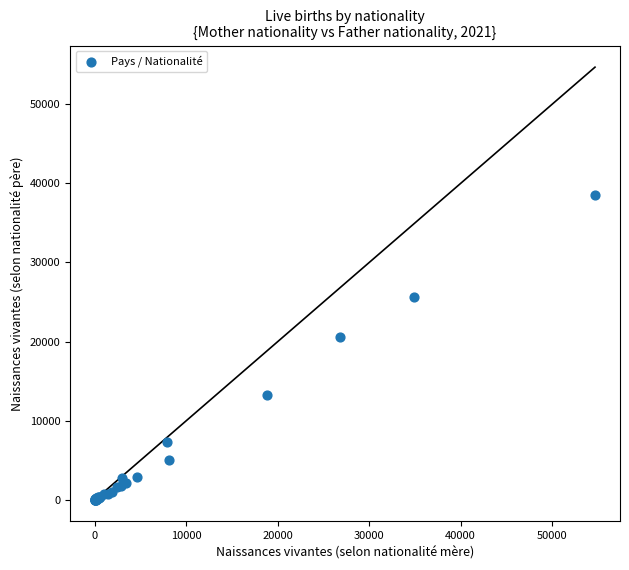

What Y value in the scatter plot is closest to 19241?

20595